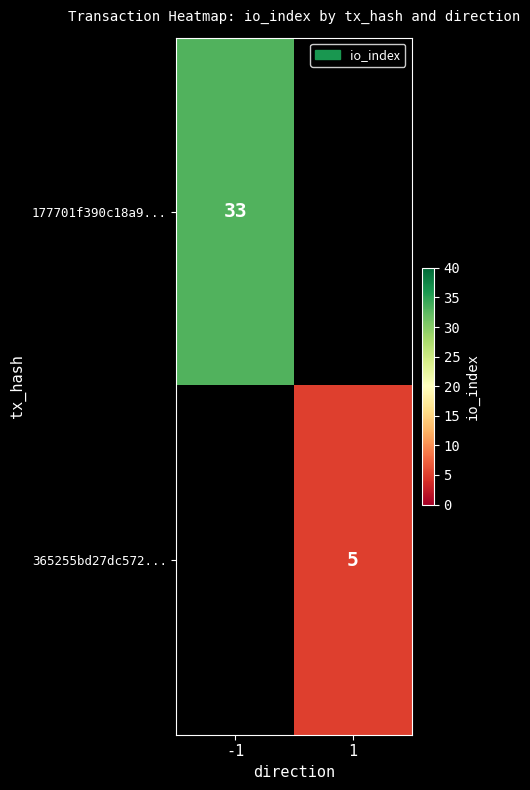

What is the minimum value shown in the chart?

5.0